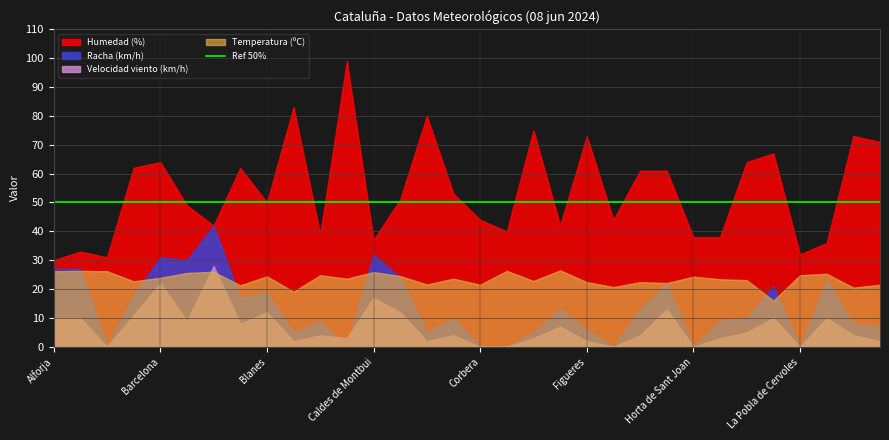

What is the total value across all series at 23?

118.1